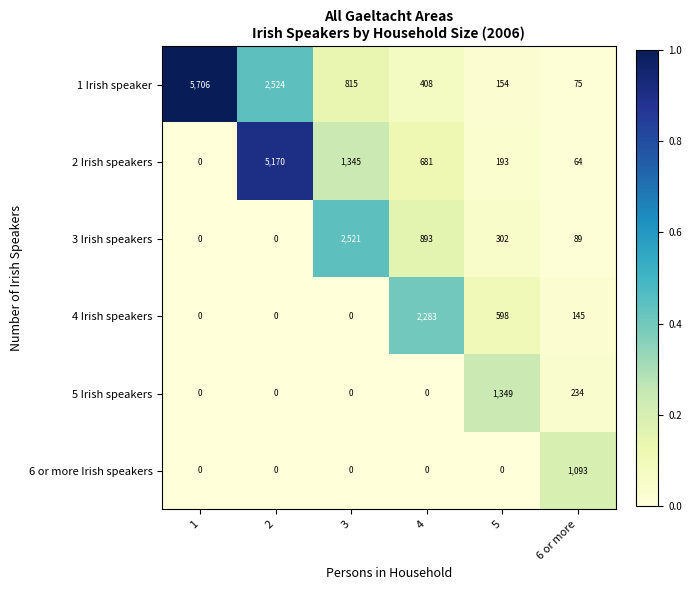

Between 1 and 6 or more, which series saw the biggest shift?

1 Irish speaker